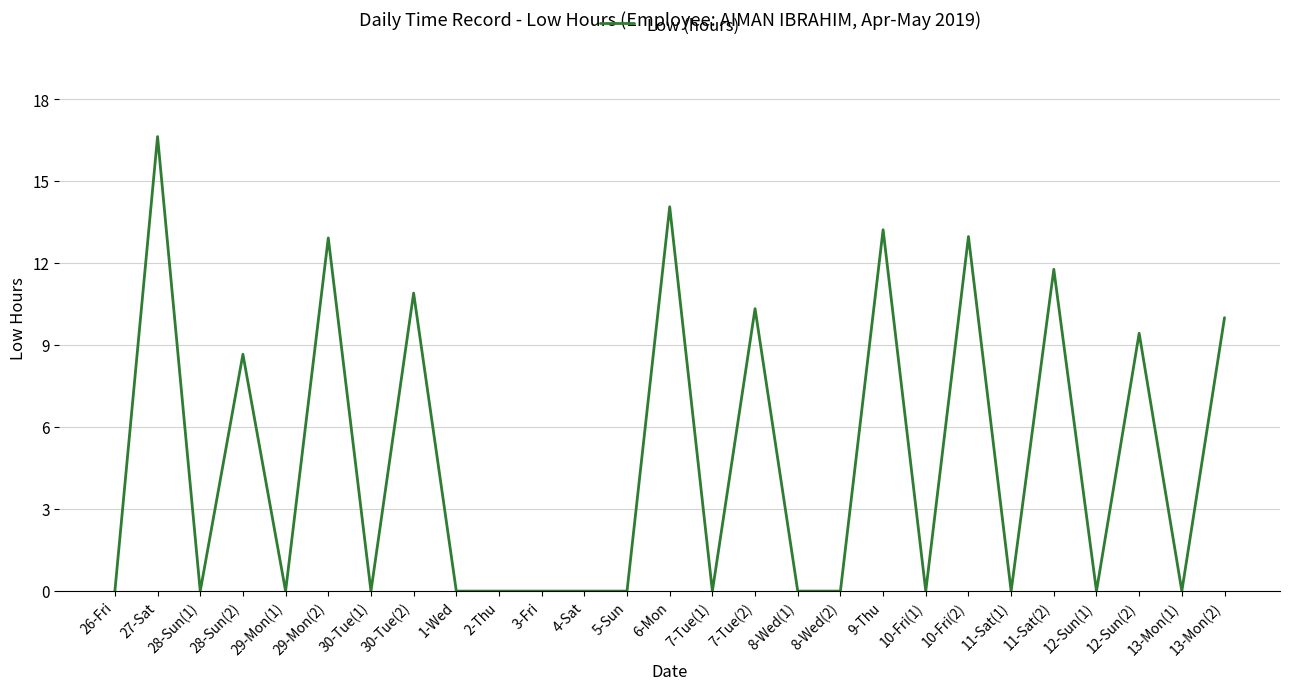

What is the difference between the second highest and second lowest values?

14.1